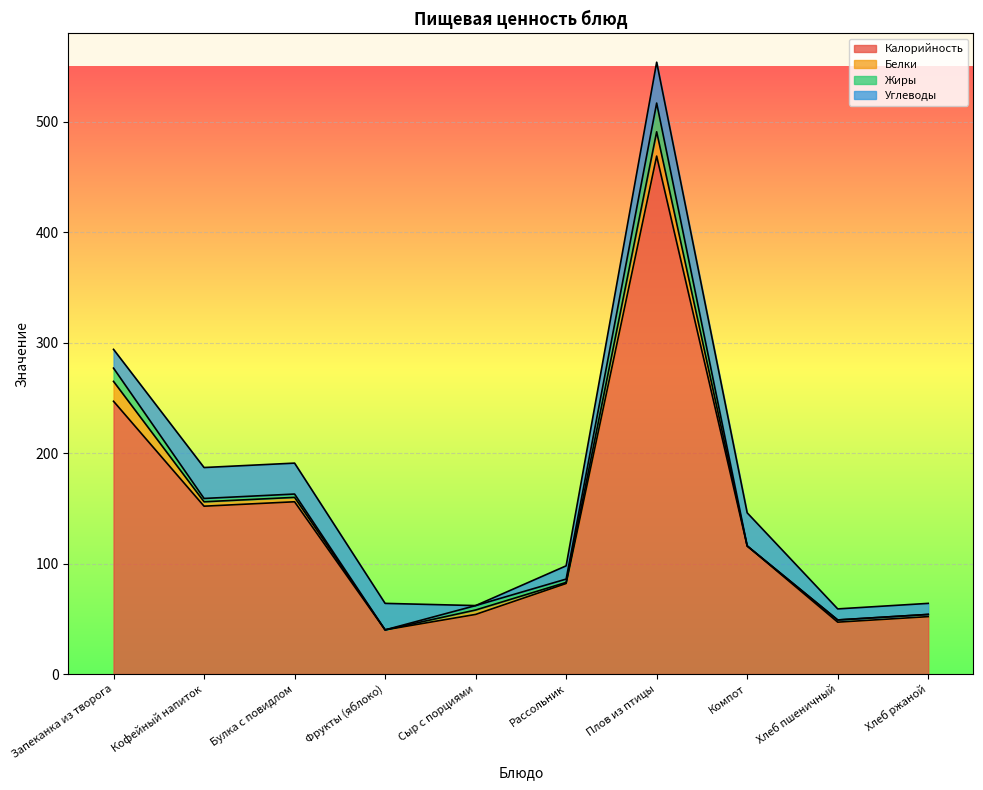

How many values in the Белки series exceed 4?

2